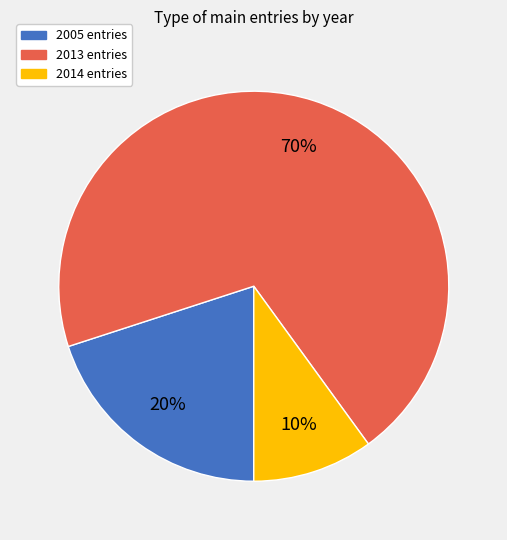

What is the smallest slice in the pie chart?

2014 entries